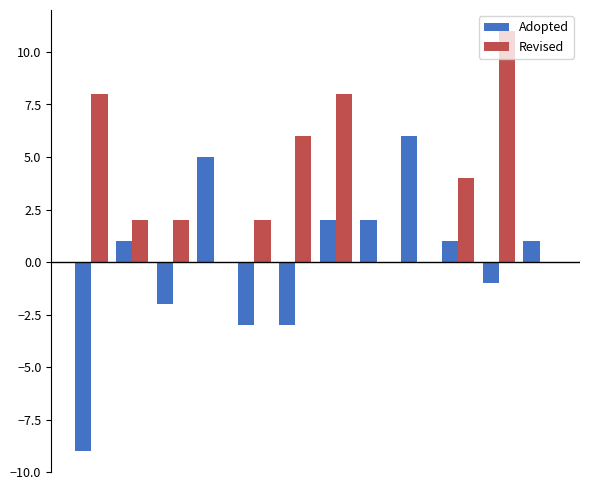

What is the sum of all Revised values?

43